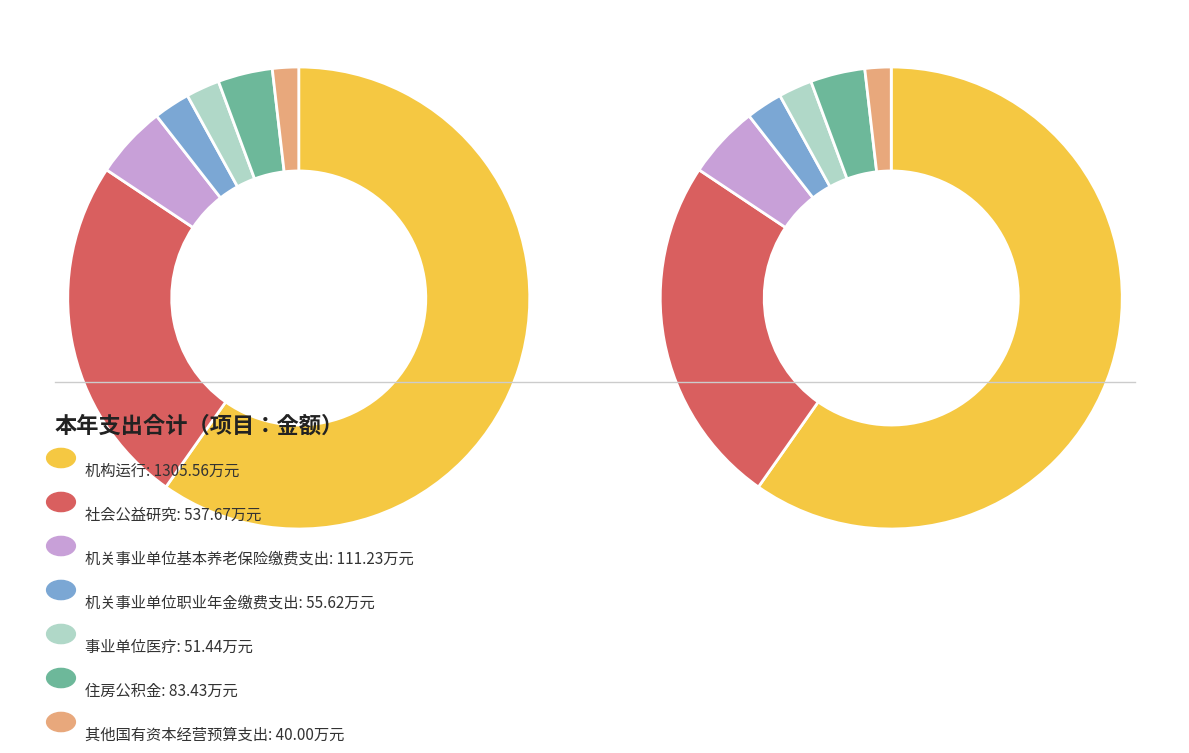

Approximately how many times larger is the value at 机构运行 compared to 机关事业单位职业年金缴费支出?

23.5